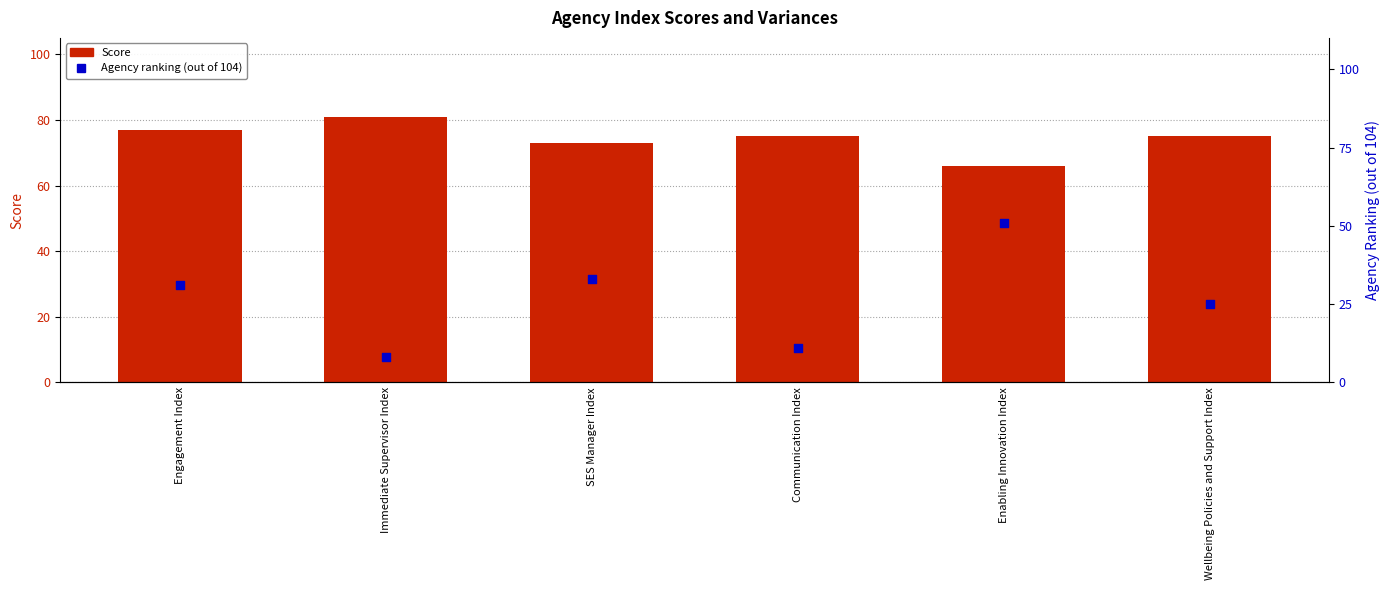

Which series contains the highest Y value?

Score